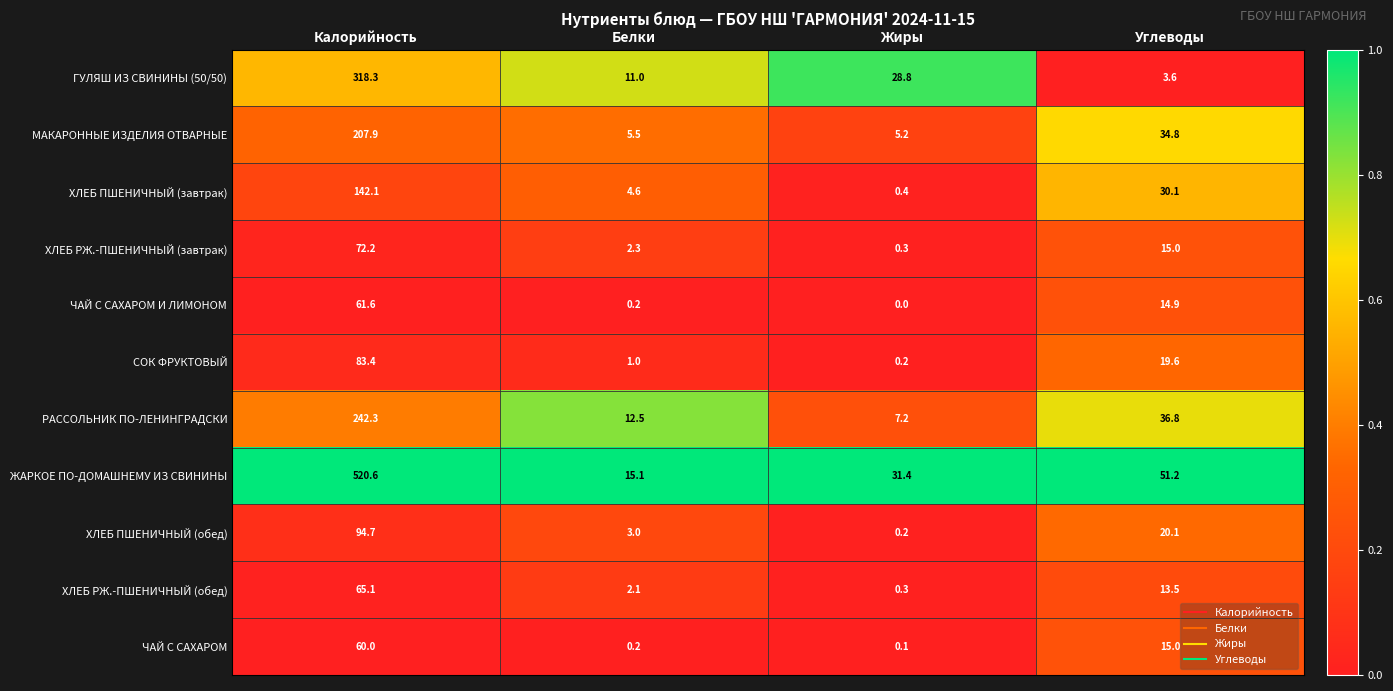

Rank the categories by ЧАЙ С САХАРОМ И ЛИМОНОМ value from highest to lowest.

Калорийность, Углеводы, Белки, Жиры